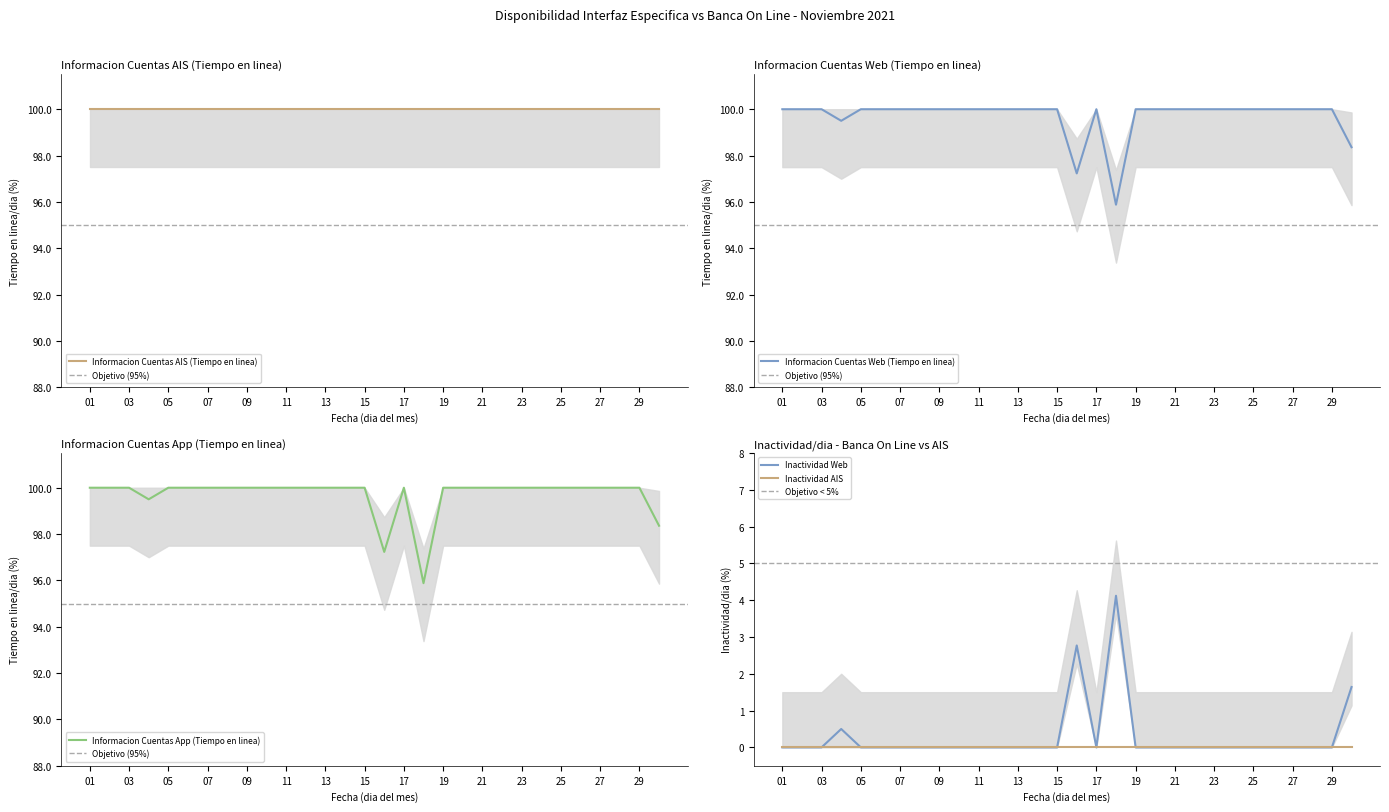

What is the average value of the Informacion Cuentas Web (Tiempo en linea) series?

99.7